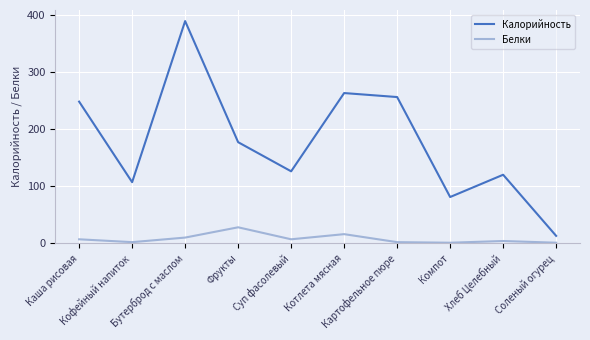

The value of Калорийность at Суп фасолевый is 57. True or false?

False